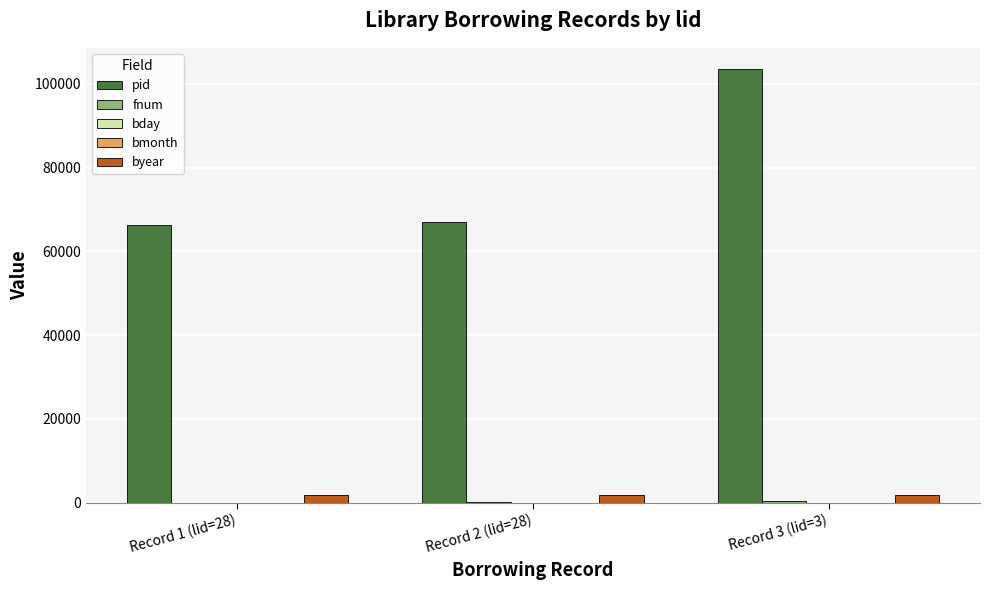

Between Record 1 (lid=28) and Record 3 (lid=3), which series saw the biggest shift?

pid